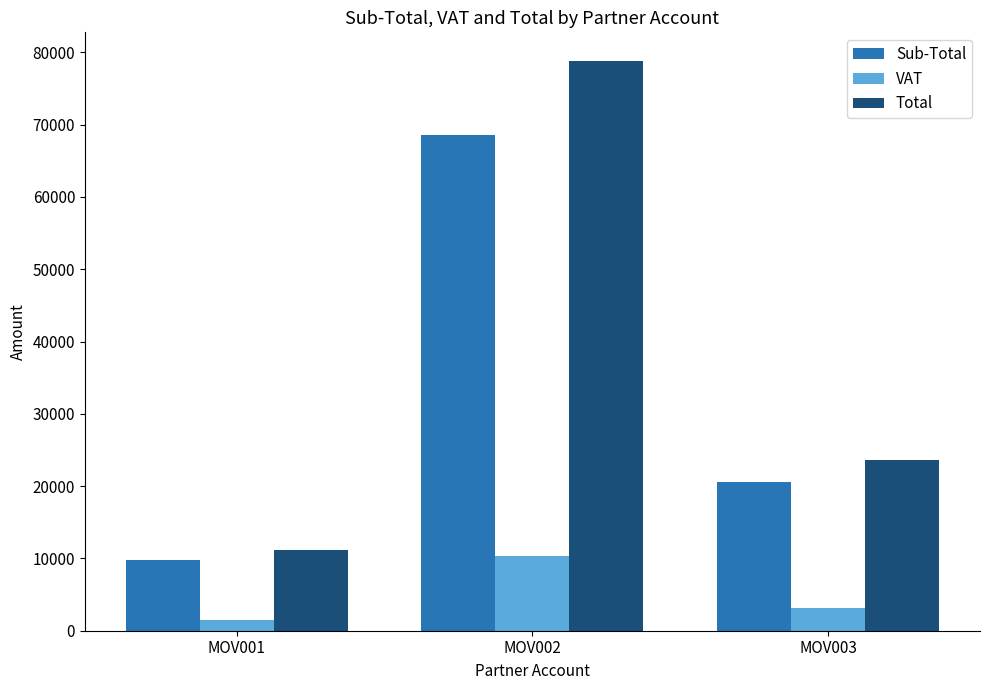

Where does the VAT series first go above 3075?

MOV002